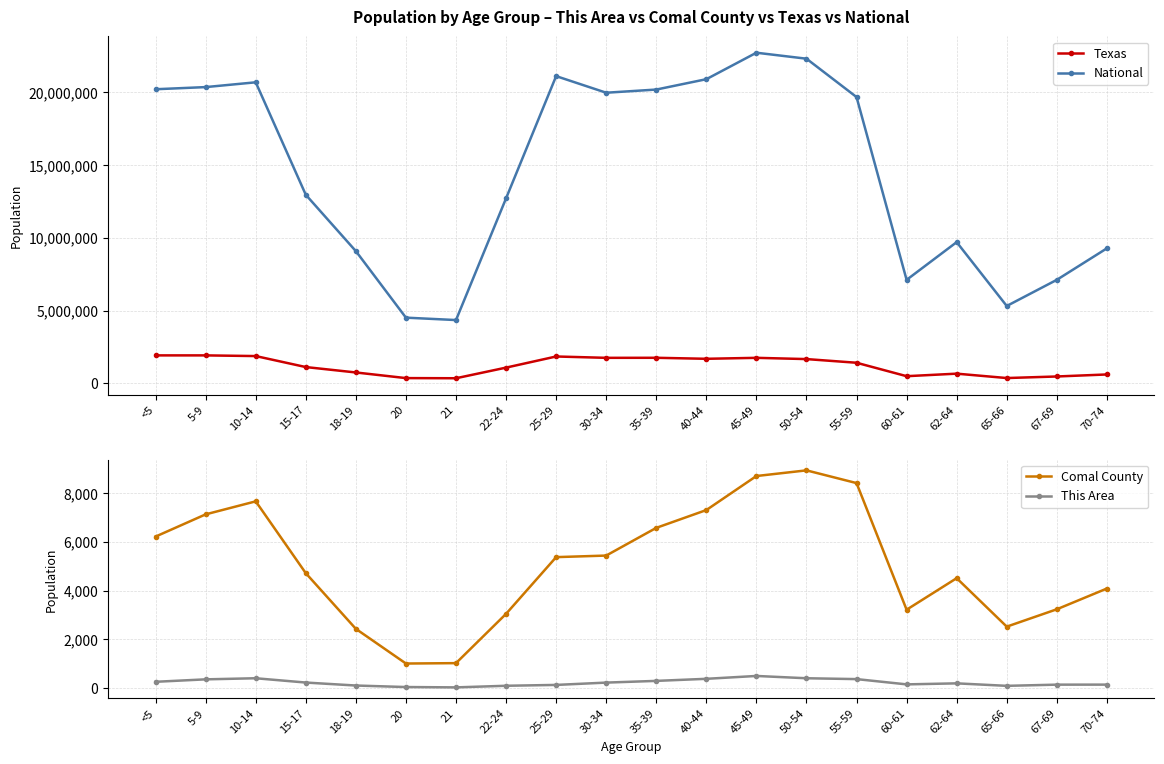

What is the difference between the maximum and minimum values in the Comal County series?

7912